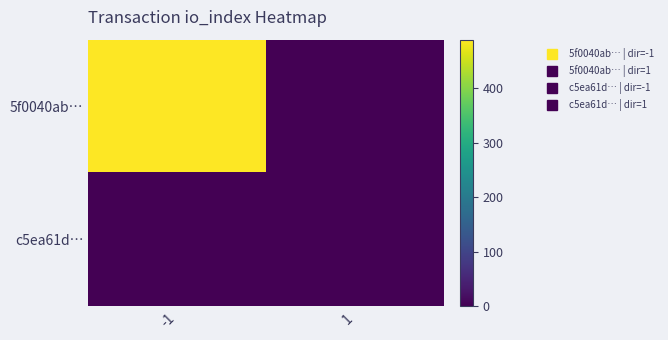

Reading left to right, list all the values displayed in this chart.

5f0040ab…: -1=489	1=0
c5ea61d…: -1=0	1=0